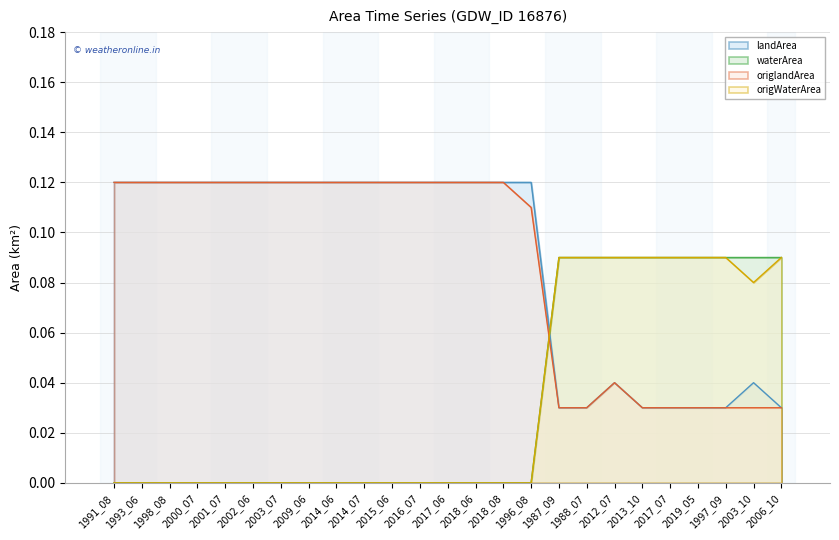

Where is origWaterArea nearest to the value 0?

1991_08